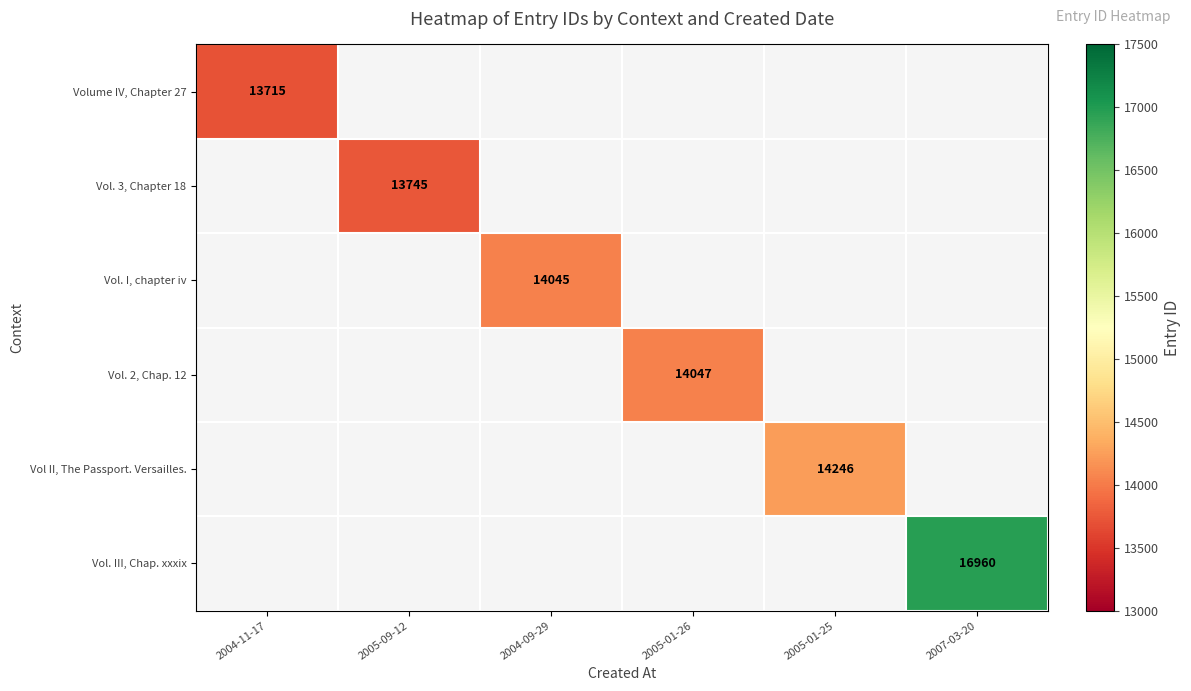

How many positive values does the Vol. 3, Chapter 18 series have?

1